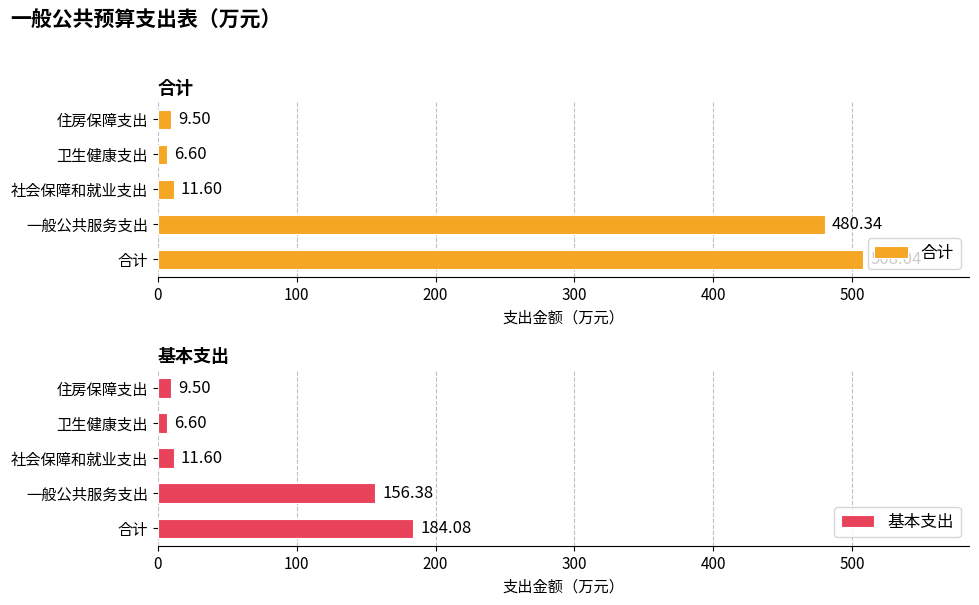

List the labels in order of 基本支出 value, smallest first.

卫生健康支出, 住房保障支出, 社会保障和就业支出, 一般公共服务支出, 合计